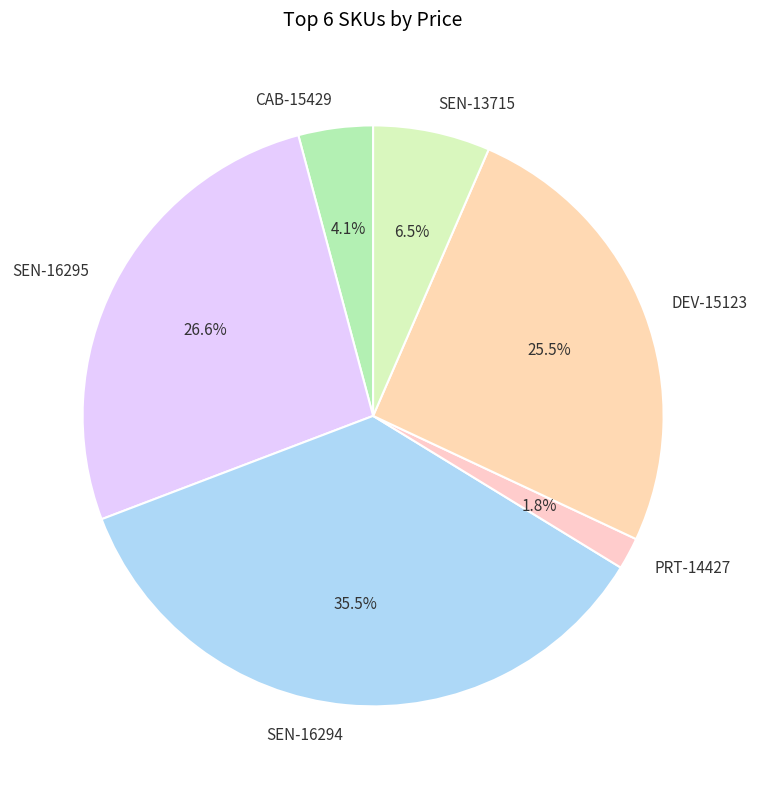

True or false: SEN-16295 accounts for 27% of the total.

True